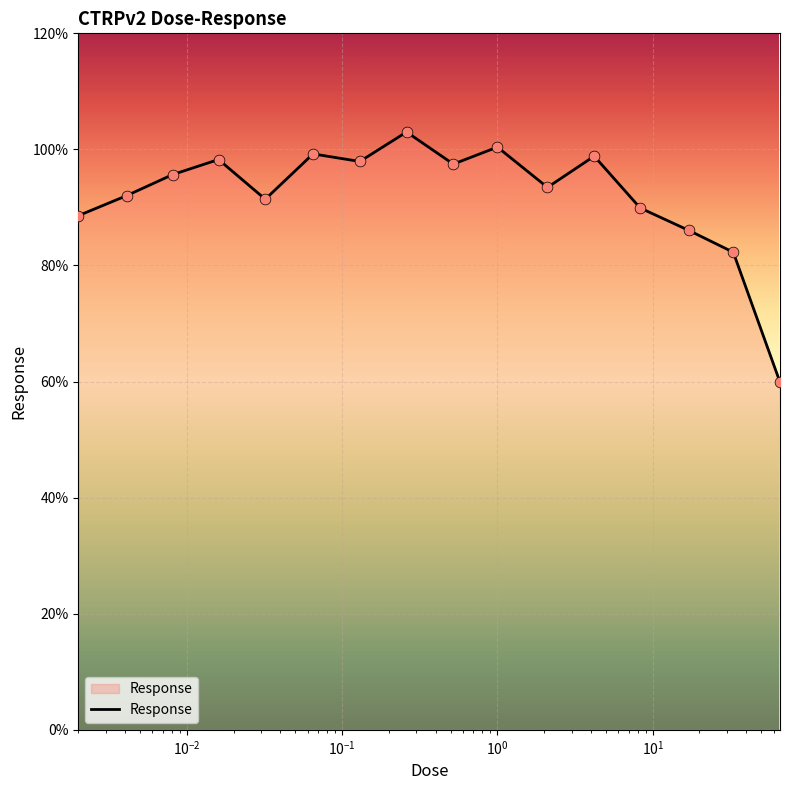

What is the smallest value displayed?

59.9